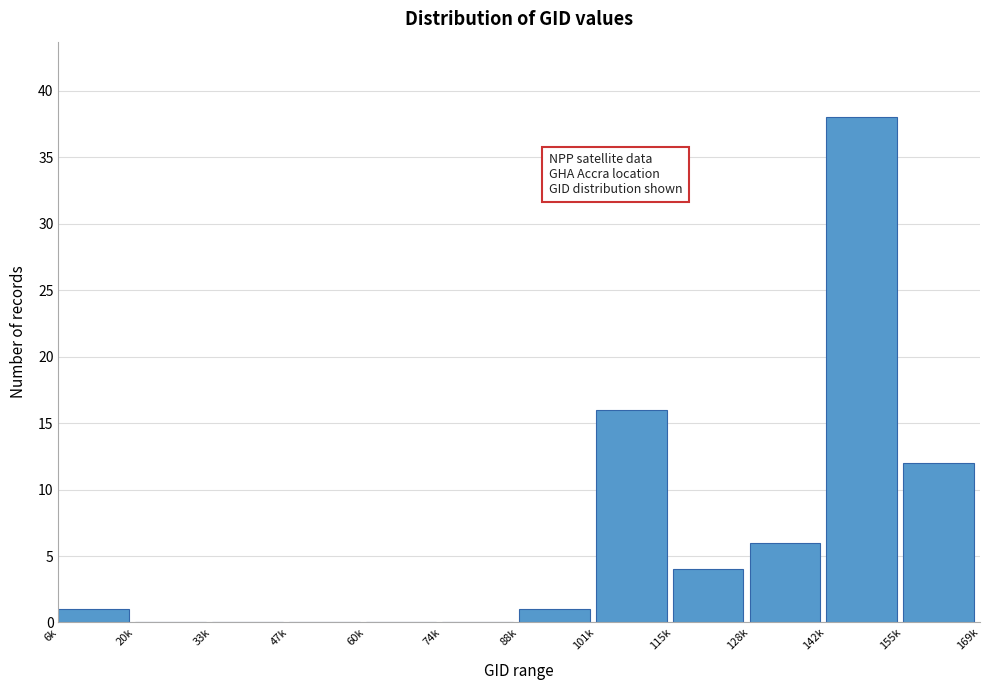

Reading left to right, transcribe all the data shown in this chart.

6k=1	20k=0	33k=0	47k=0	60k=0	74k=0	88k=1	101k=16	115k=4	128k=6	142k=38	155k=12